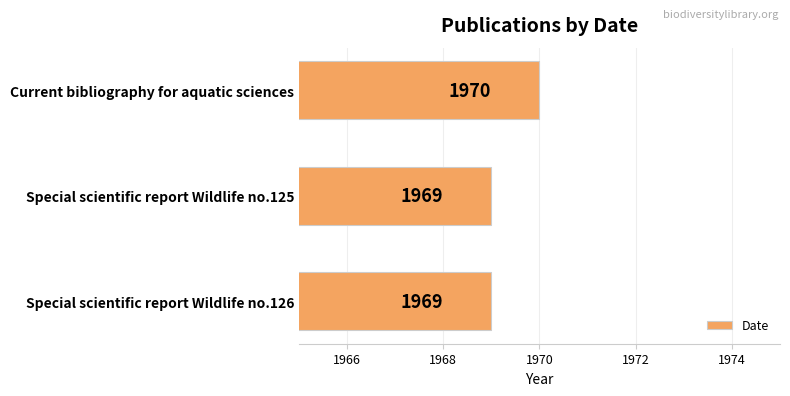

The value at Special scientific report Wildlife no.125 is 1969. True or false?

True